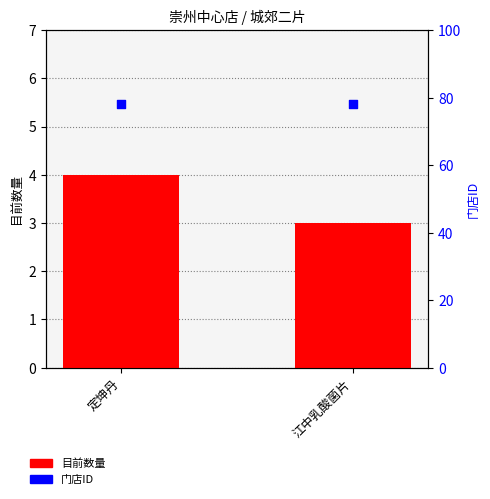

At how many categories does at least one series exceed 68?

2